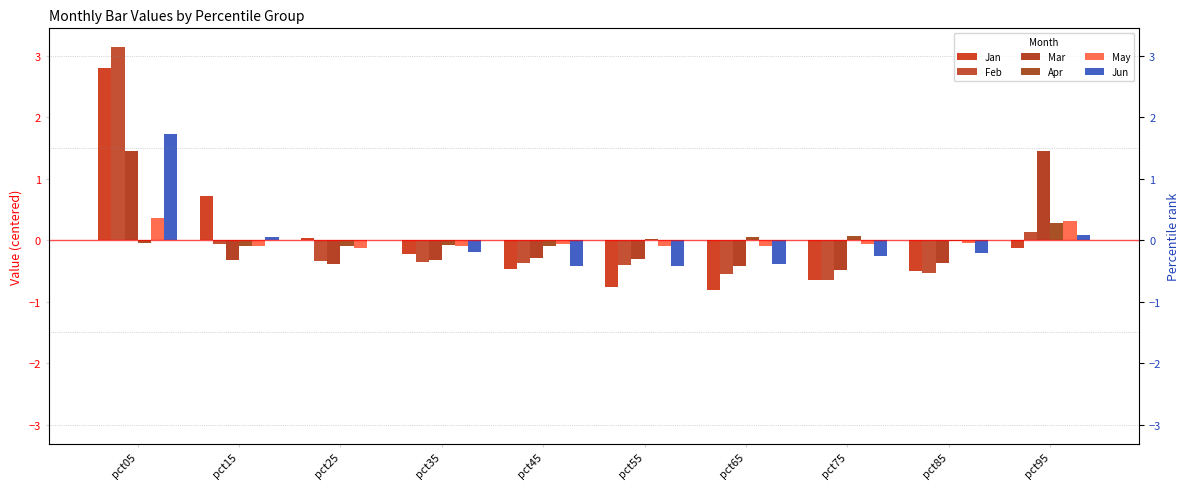

Is it true that Jan equals -0.4 at pct55?

False